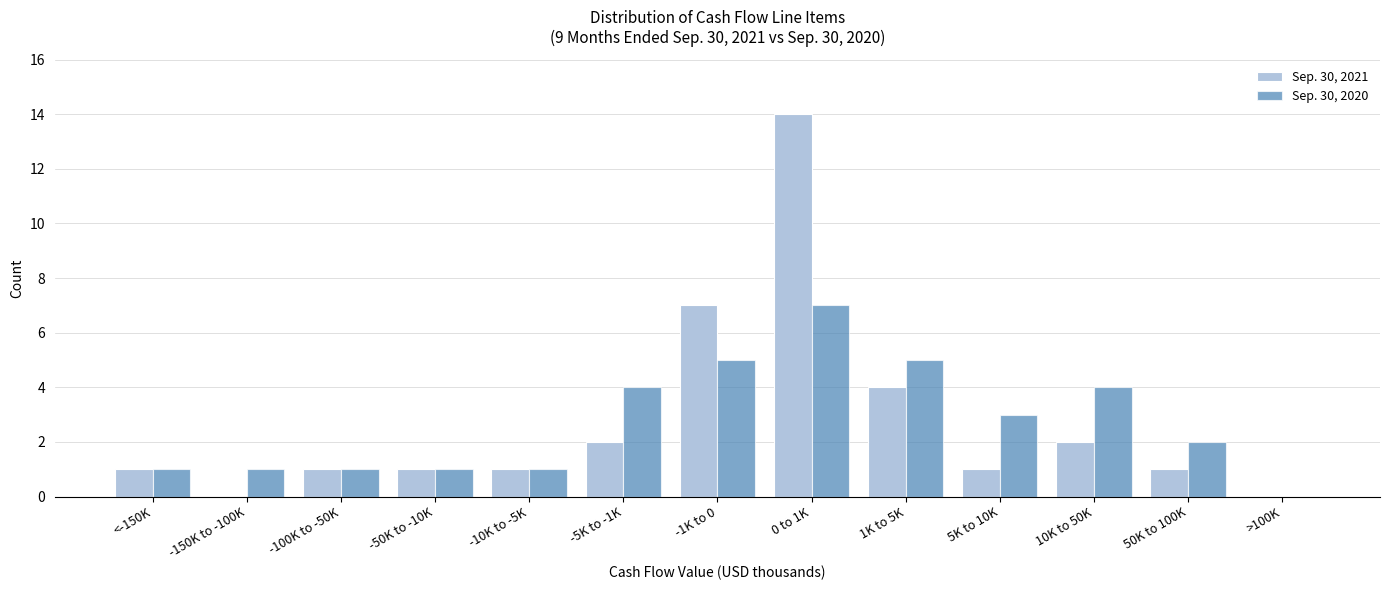

Reading right to left, list all the values displayed in this chart.

Sep. 30, 2021: >100K=0	50K to 100K=1	10K to 50K=2	5K to 10K=1	1K to 5K=4	0 to 1K=14	-1K to 0=7	-5K to -1K=2	-10K to -5K=1	-50K to -10K=1	-100K to -50K=1	-150K to -100K=0	<-150K=1
Sep. 30, 2020: >100K=0	50K to 100K=2	10K to 50K=4	5K to 10K=3	1K to 5K=5	0 to 1K=7	-1K to 0=5	-5K to -1K=4	-10K to -5K=1	-50K to -10K=1	-100K to -50K=1	-150K to -100K=1	<-150K=1